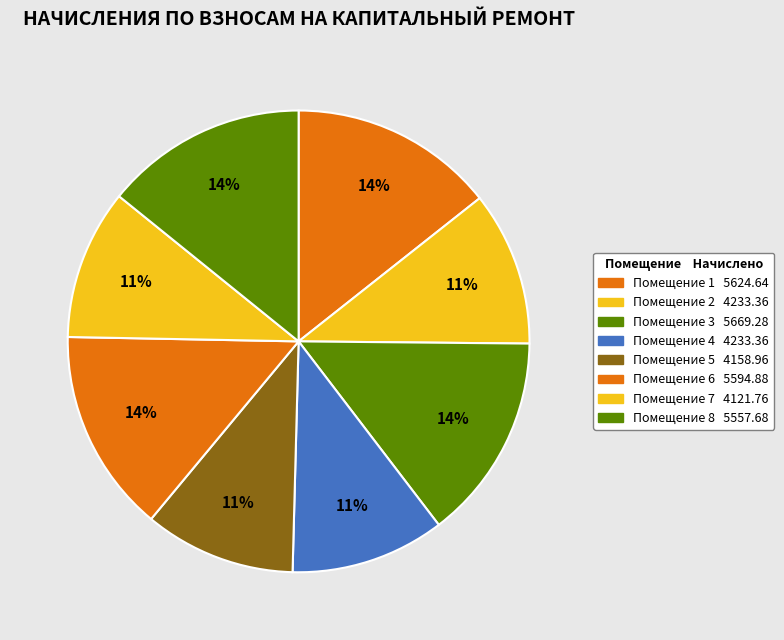

How many segments does this pie chart have?

8